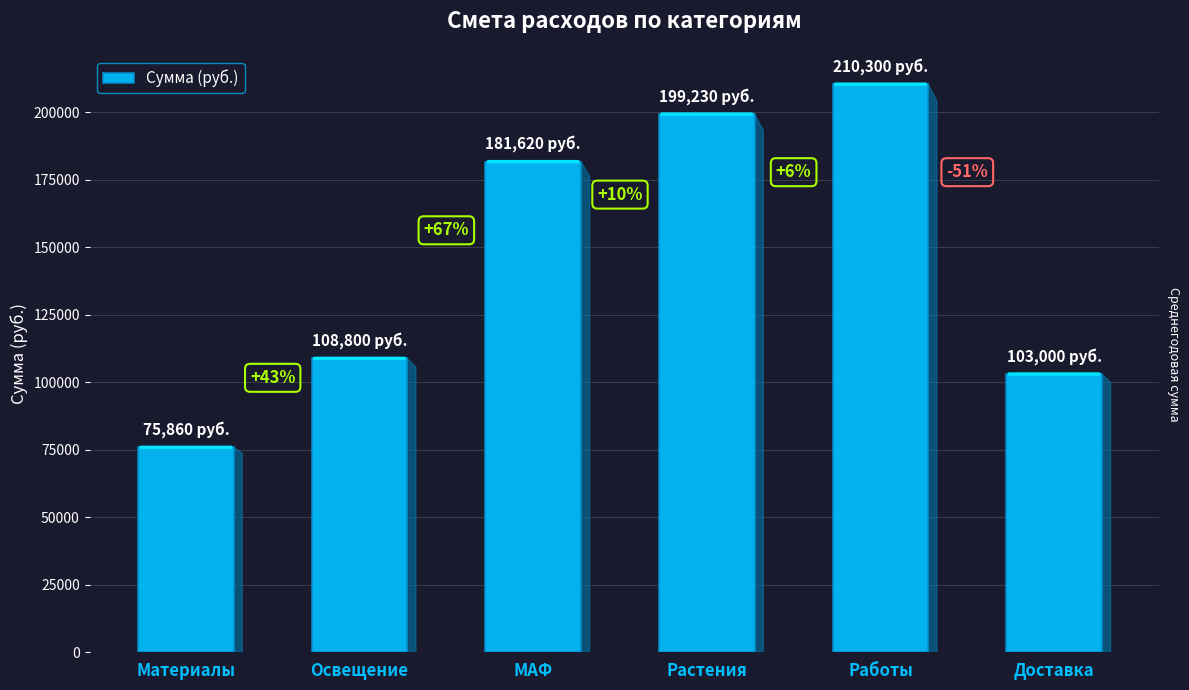

Is it true that the value at МАФ is 276613?

False